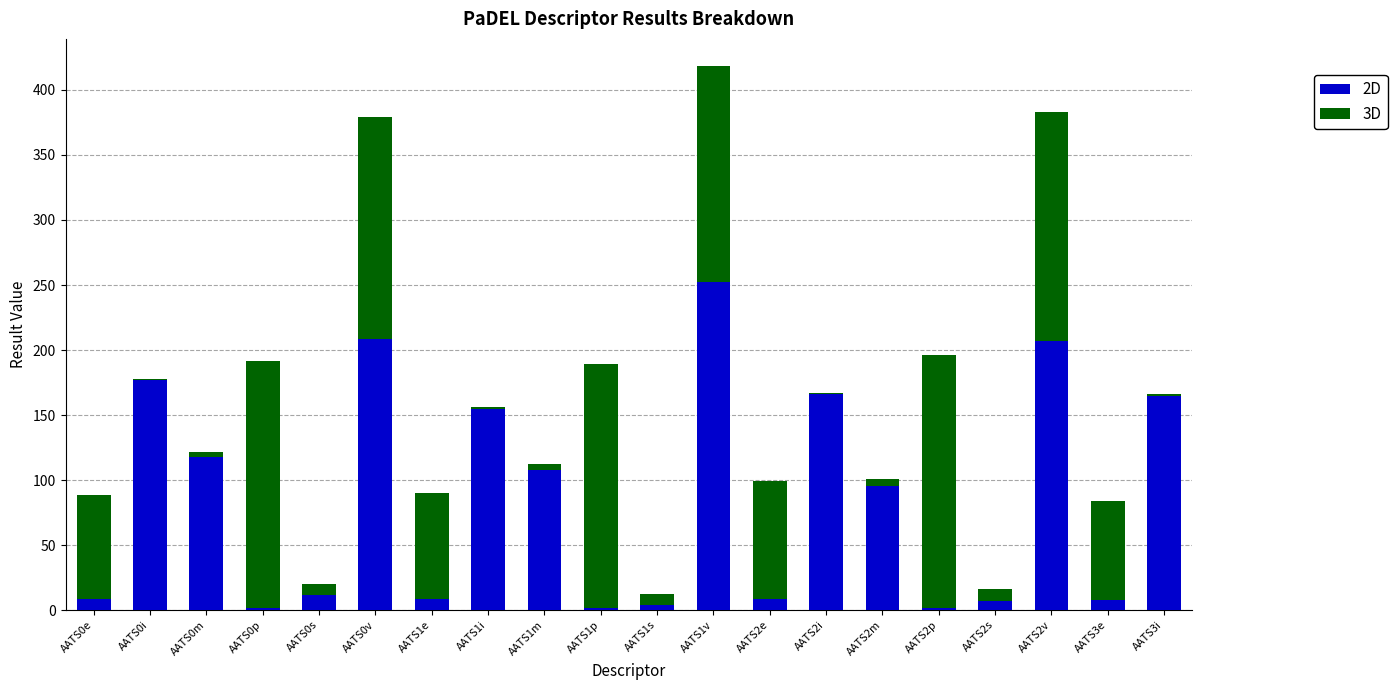

At which category is the sum across all series the highest?

AATS1v